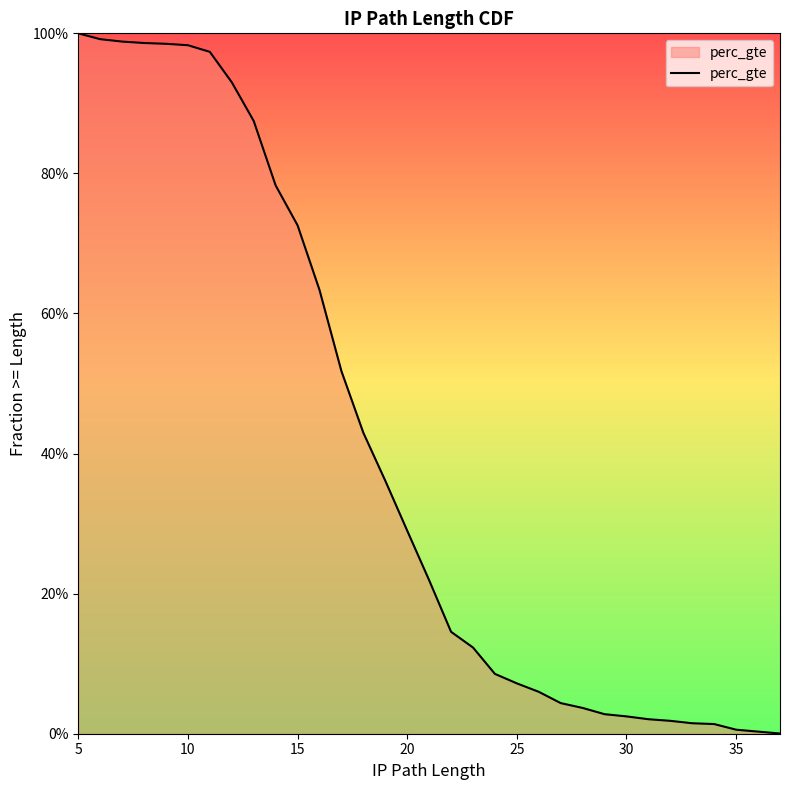

What is the difference between the second highest and second lowest values?

1.0